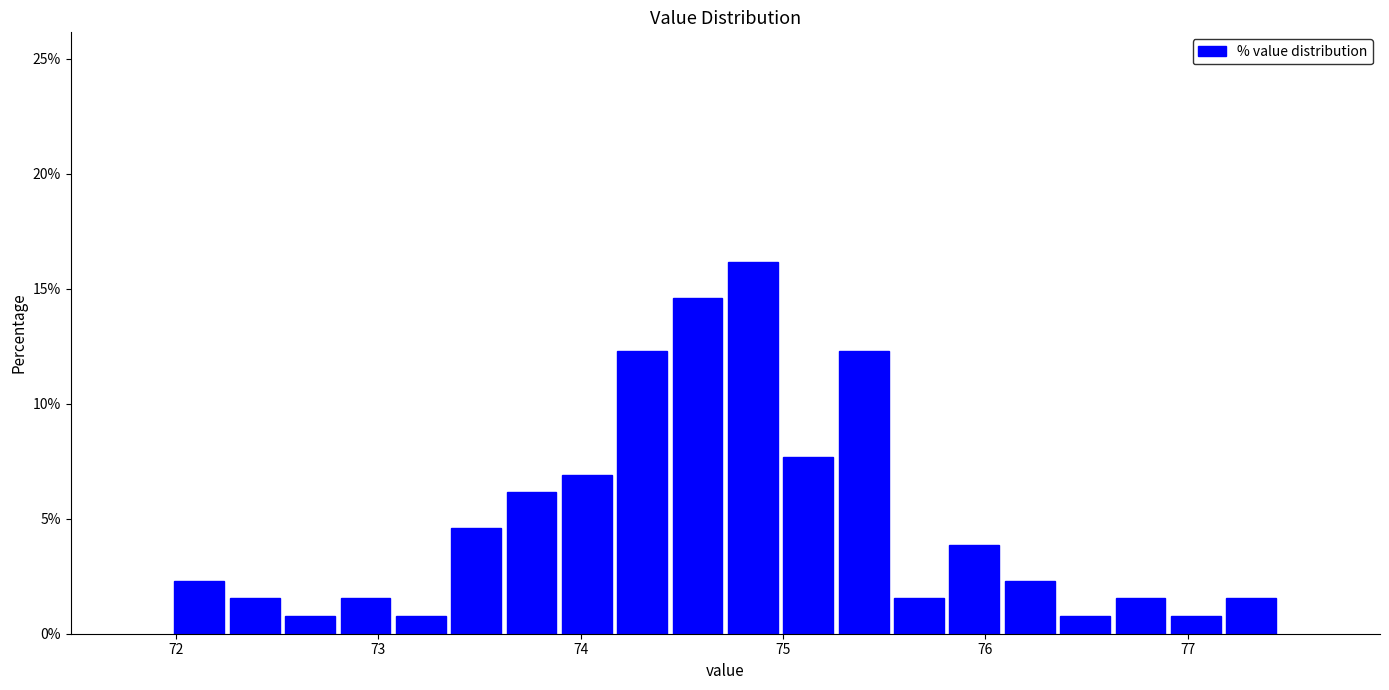

Read against the x-axis, roughly where is the centre of the tallest bar?

74.9